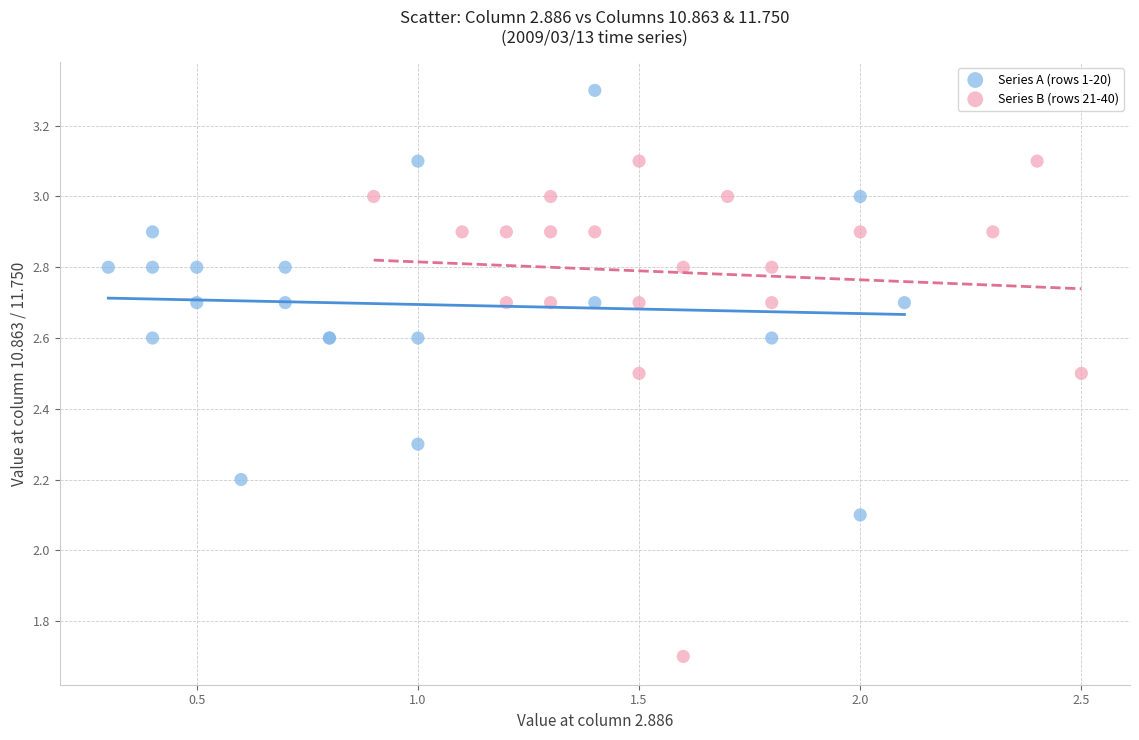

Which series has the largest Y range (max minus min)?

Series B (rows 21-40)